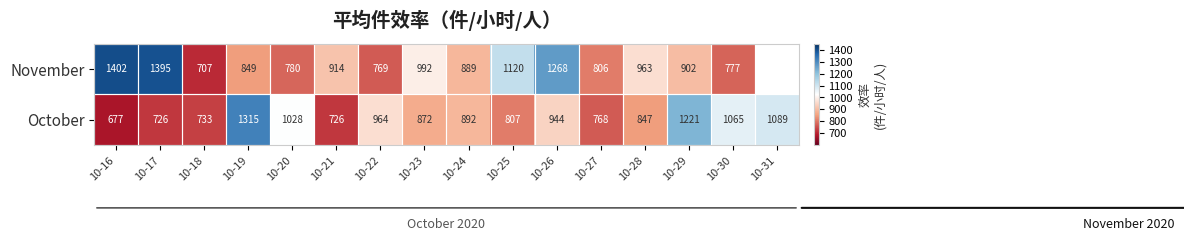

Which label corresponds to the smallest value in the chart?

10-16